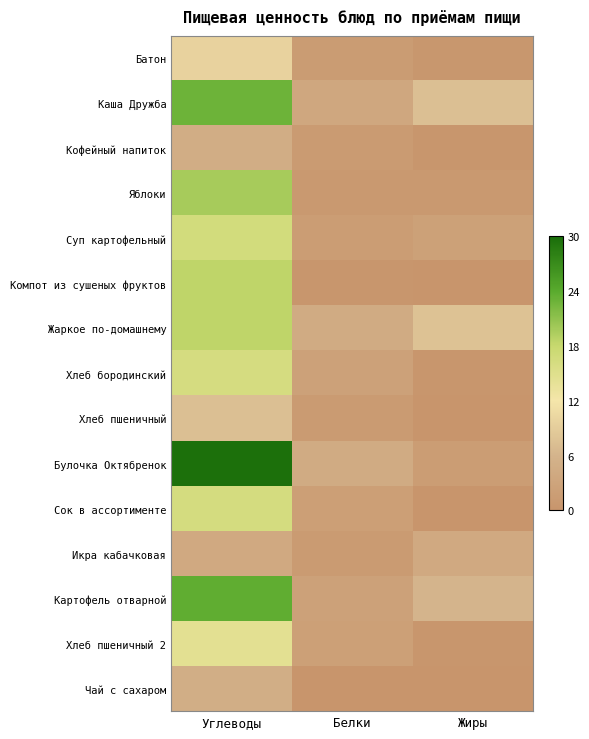

Which series has the largest range (max minus min)?

Булочка Октябренок